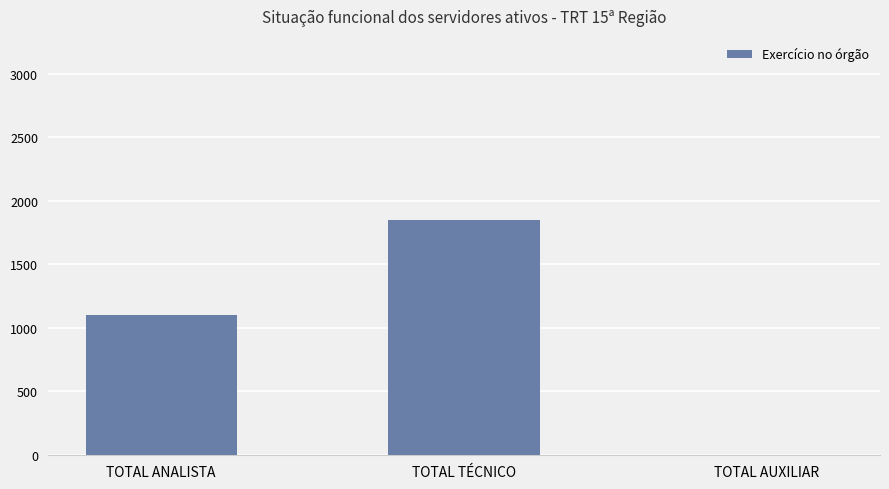

Which label corresponds to the largest value in the chart?

TOTAL TÉCNICO